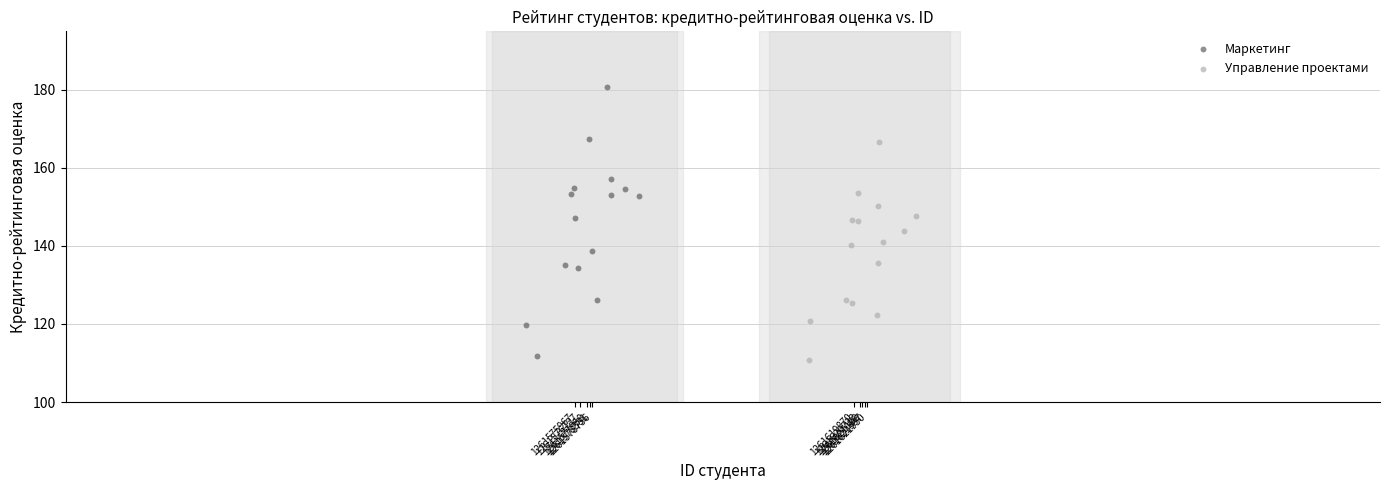

Which series contains the highest Y value?

Маркетинг